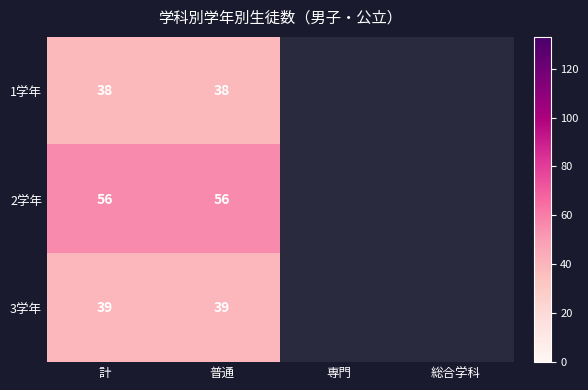

At 普通, list the series in order from smallest to largest.

1学年, 3学年, 2学年